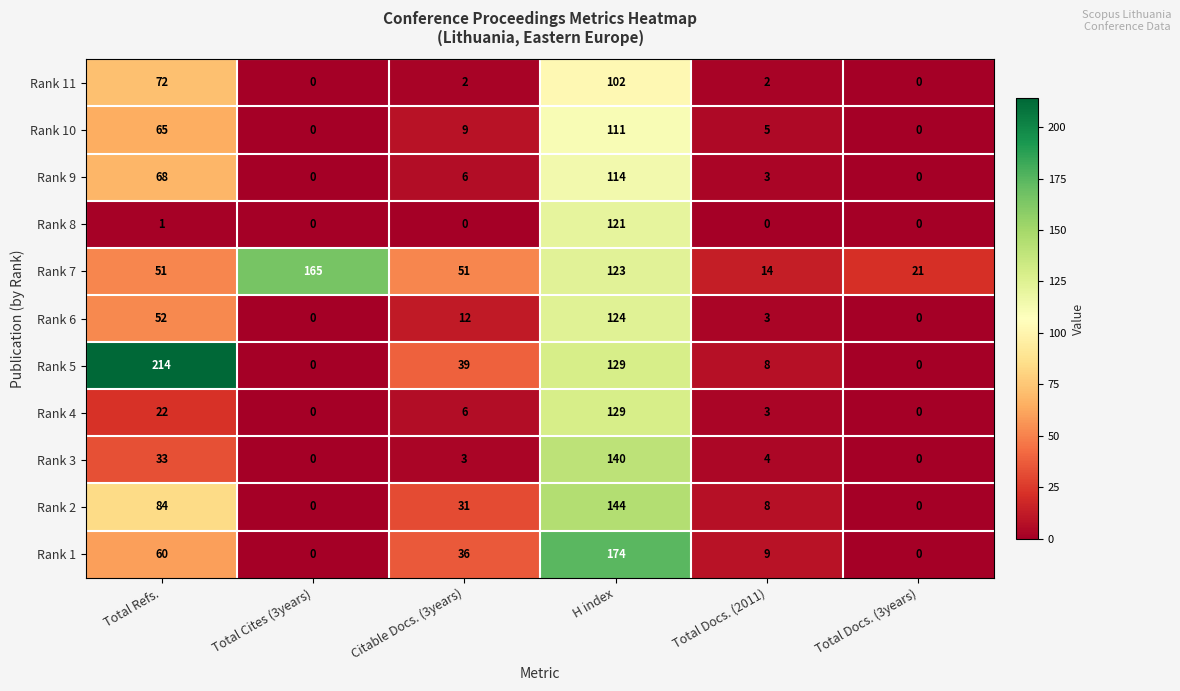

At which category is the sum across all series the highest?

H index